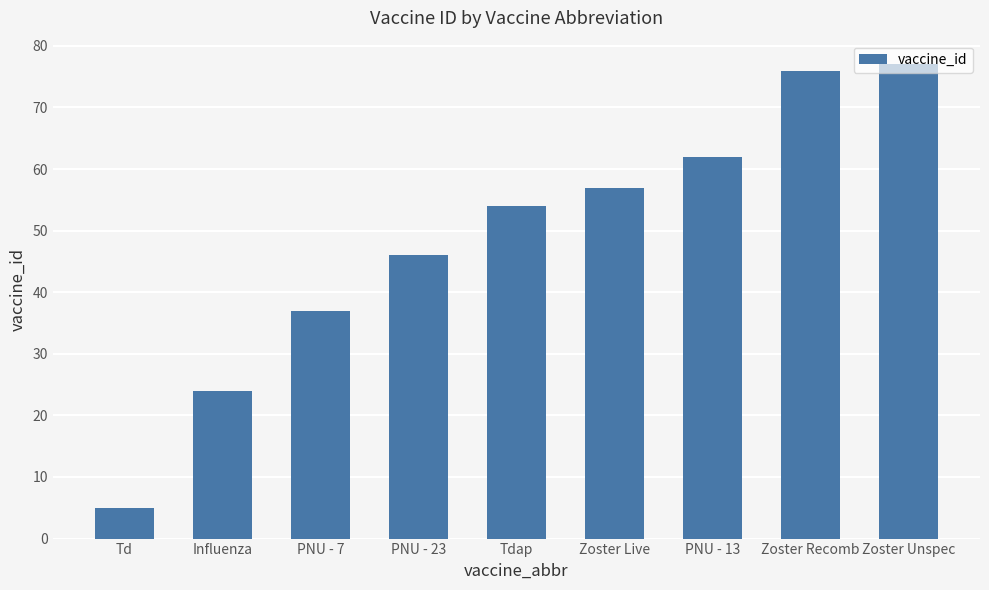

What position from the left is PNU - 7?

3